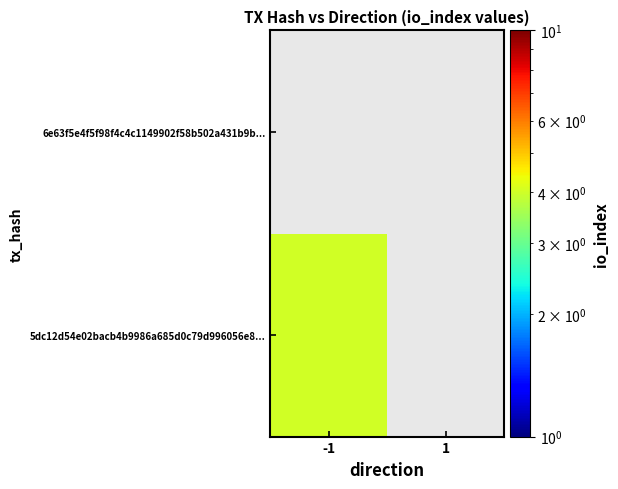

Which series has the largest total across all categories?

5dc12d54e02bacb4b9986a685d0c79d996056e8